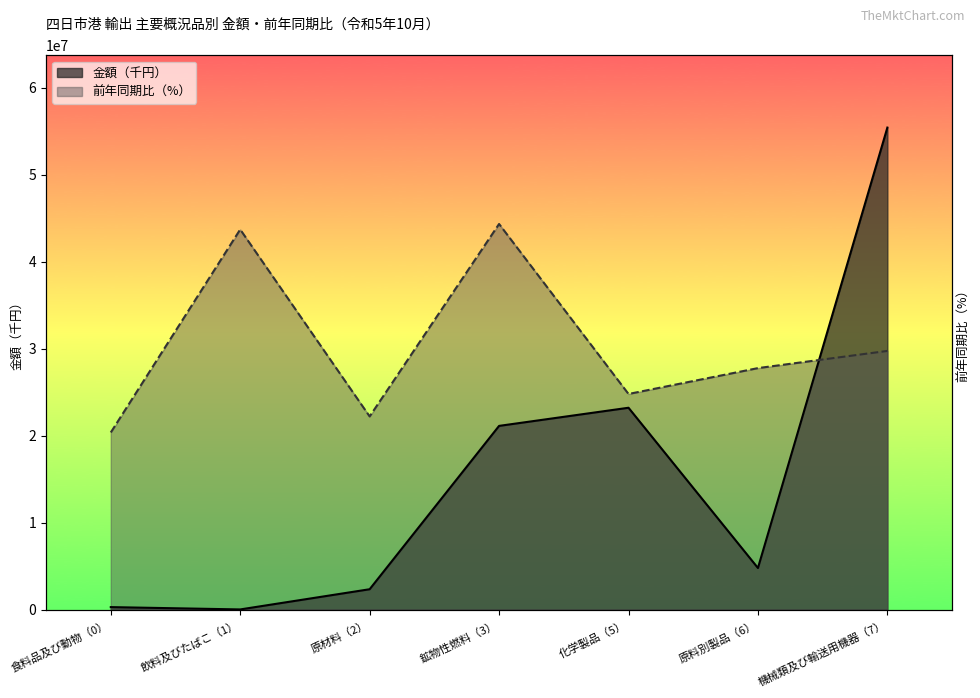

Which series has the largest total across all categories?

前年同期比（%）